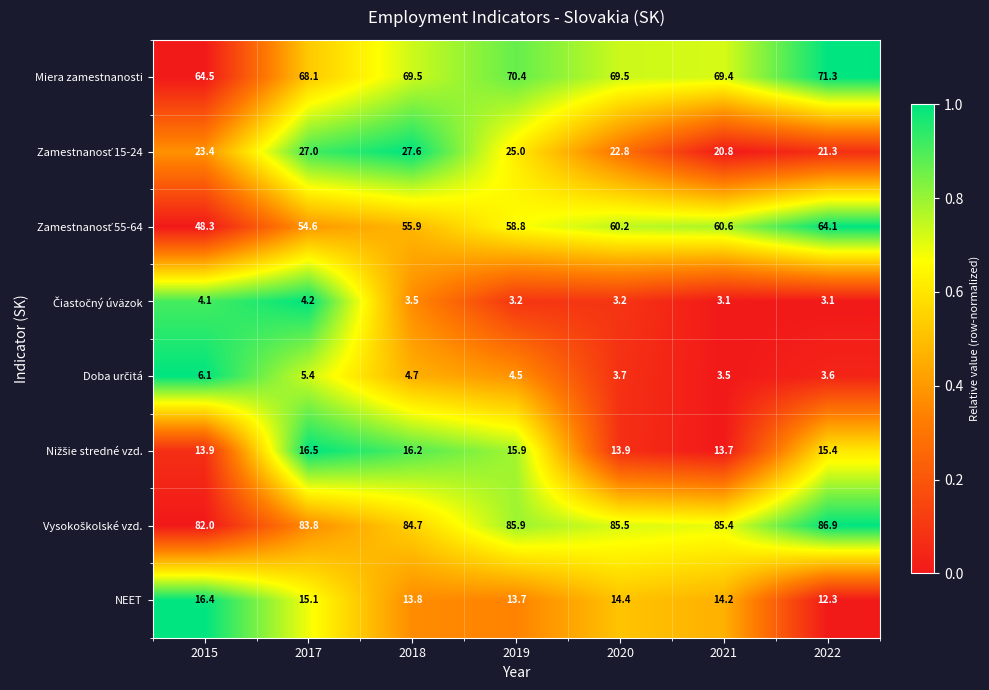

What is the maximum value shown in the chart?

86.9